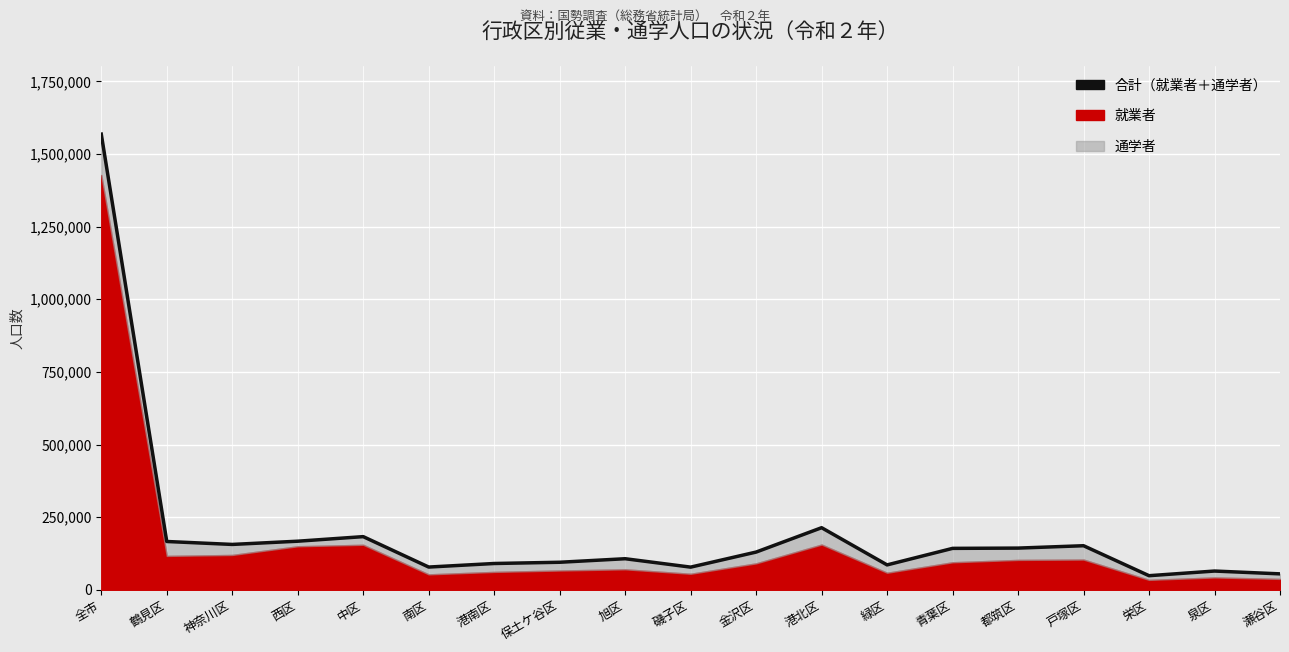

What is the smallest value displayed?

48446